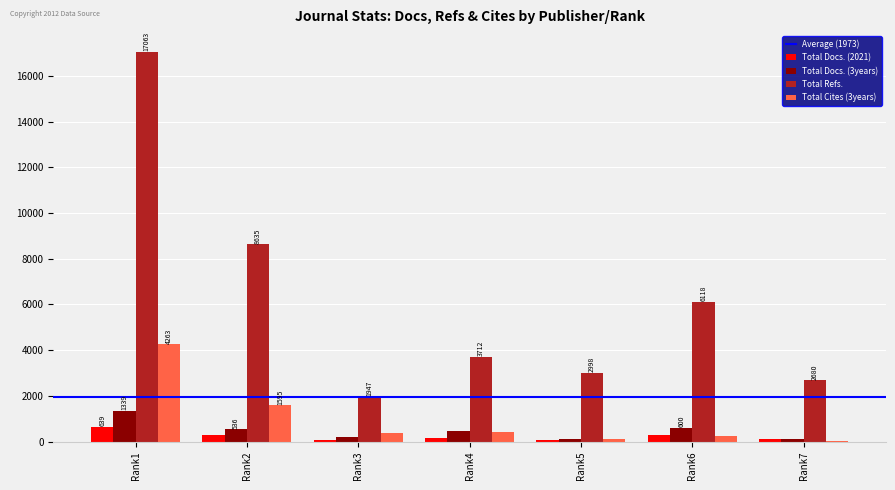

Is the value of Total Docs. (3years) at Rank5 greater than the value of Total Cites (3years) at Rank2?

No